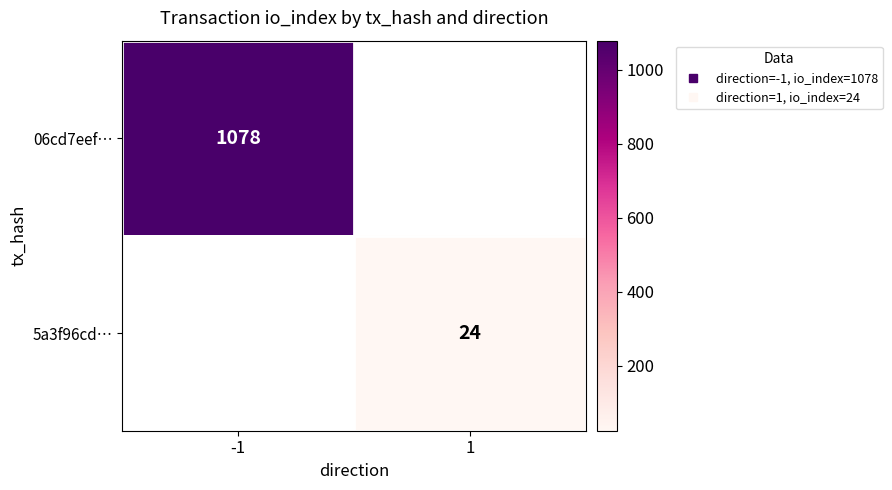

Is the value of 06cd7eef… at 1 greater than the value of 5a3f96cd… at 1?

No